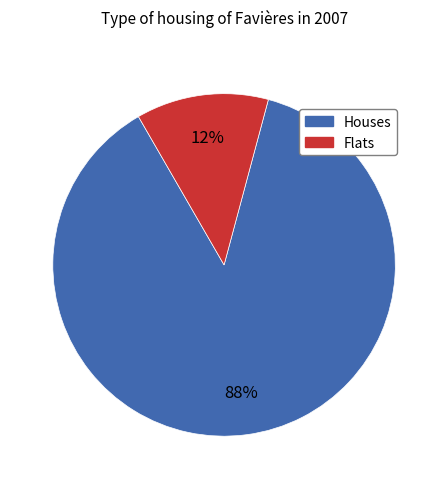

Which has a higher value, Houses or Flats?

Houses